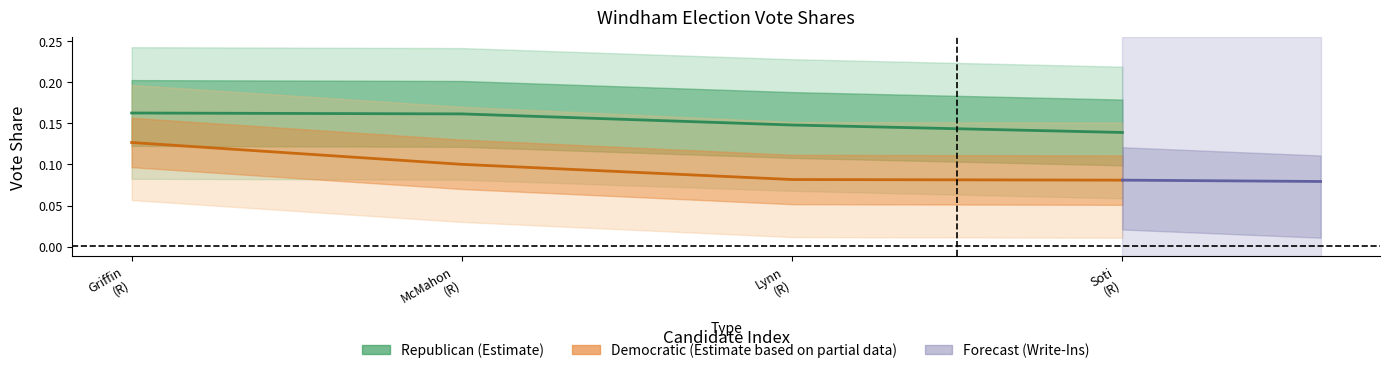

True or false: Republican and Democratic intersect in this chart.

False